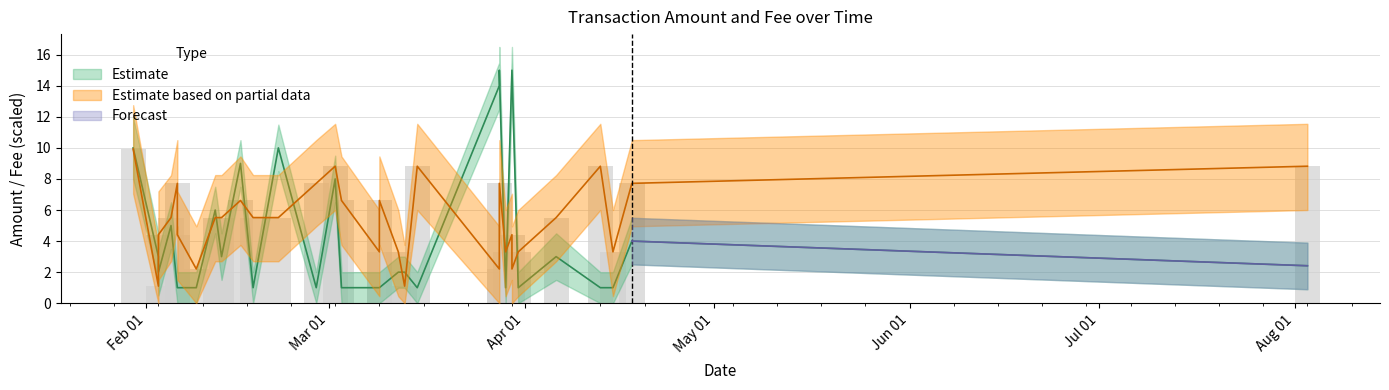

What is the sum of all Amount values?

141.4